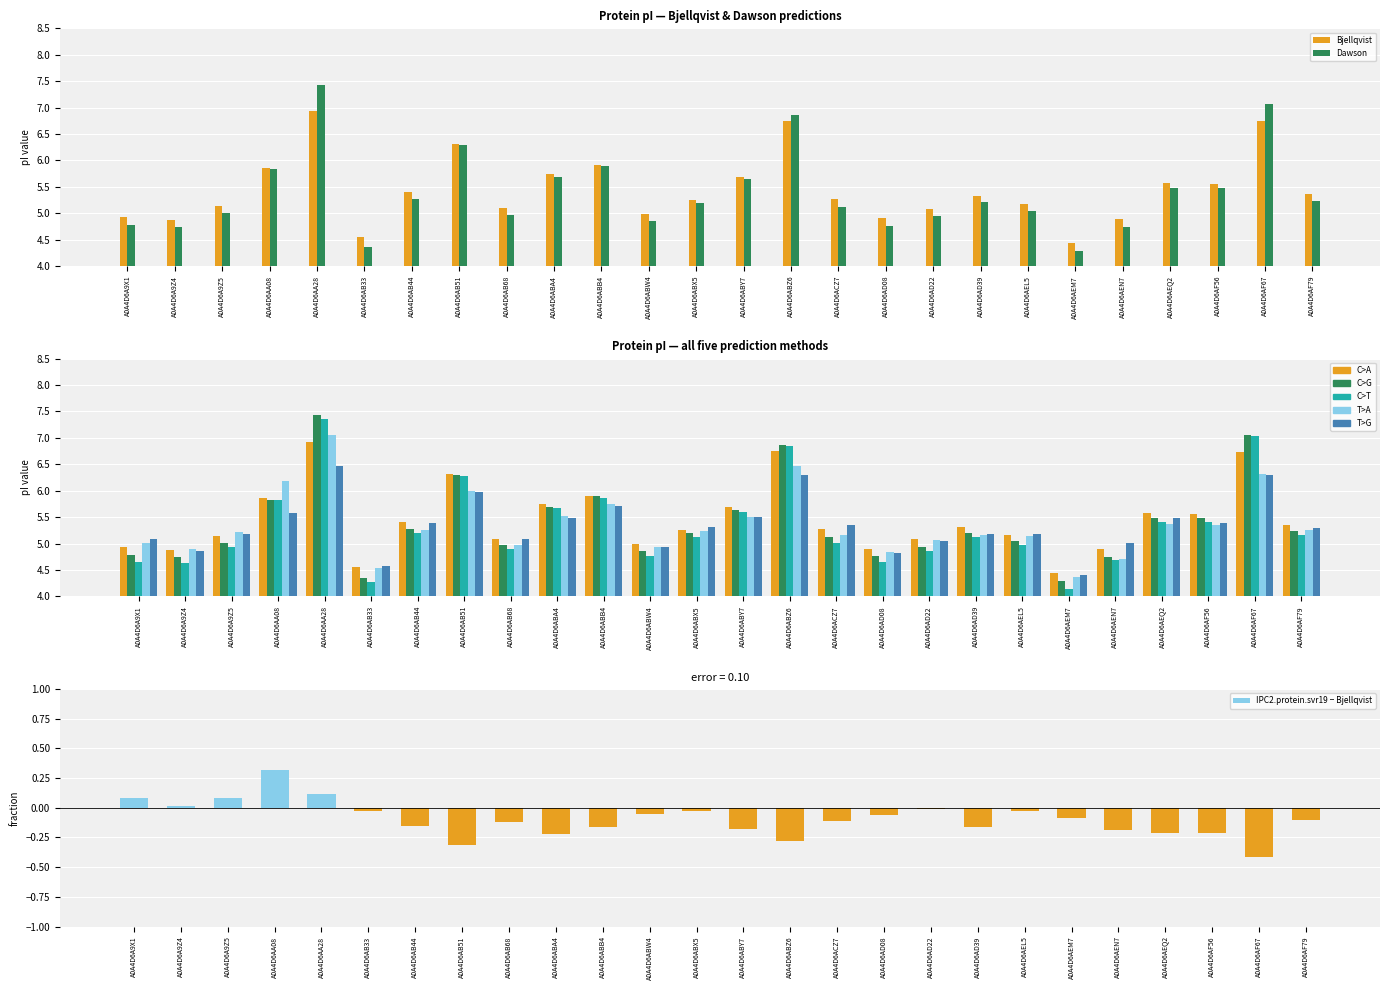

How many values in the ProMoST series exceed 5?

15